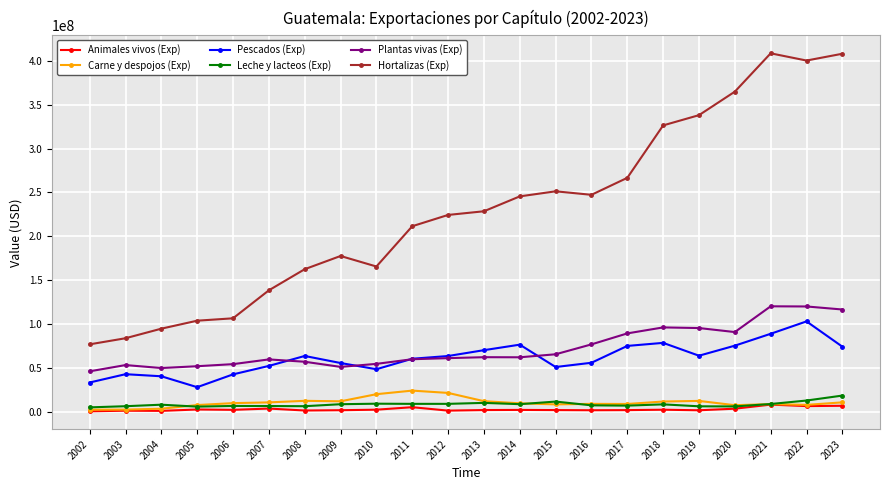

What is the sum of the Pescados (Exp) values at 2020 and 2022?

178270870